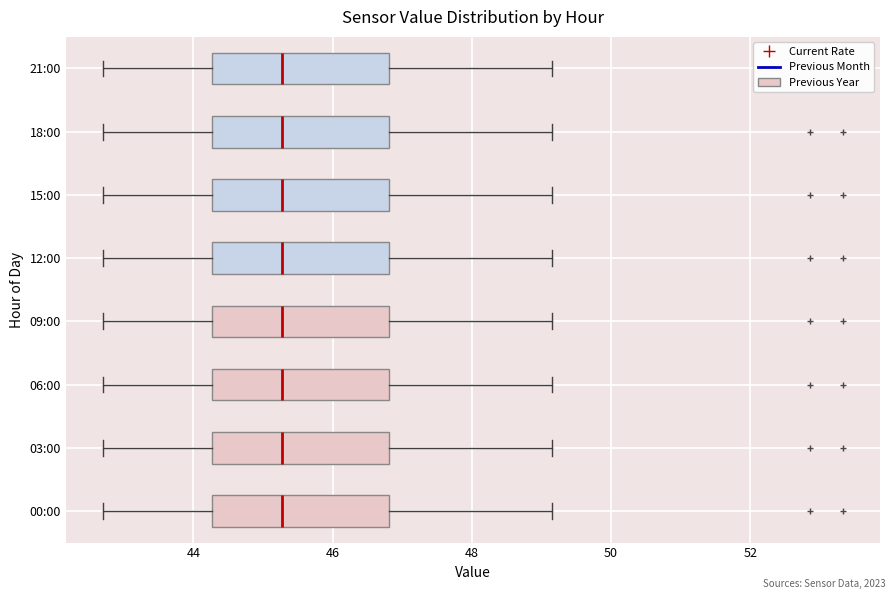

Reading bottom to top, read every box against the x-axis: the position of its median line, the range the box covers, and the ends of its whiskers. The values are not printed on the chart, so give them approximately, as read against the axis.

00:00: median 45.2, box 44.2 to 46.8, whiskers 42.8 to 49.2
03:00: median 45.2, box 44.2 to 46.8, whiskers 42.8 to 49.2
06:00: median 45.2, box 44.2 to 46.8, whiskers 42.8 to 49.2
09:00: median 45.2, box 44.2 to 46.8, whiskers 42.8 to 49.2
12:00: median 45.2, box 44.2 to 46.8, whiskers 42.8 to 49.2
15:00: median 45.2, box 44.2 to 46.8, whiskers 42.8 to 49.2
18:00: median 45.2, box 44.2 to 46.8, whiskers 42.8 to 49.2
21:00: median 45.2, box 44.2 to 46.8, whiskers 42.8 to 49.2